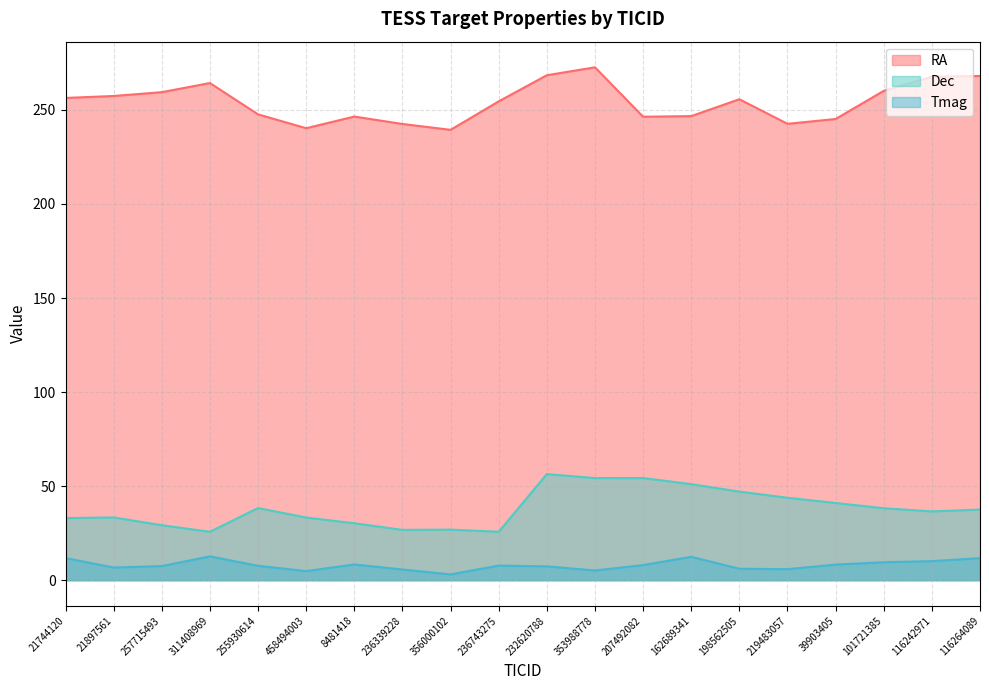

Reading left to right, extract all data points from this chart.

RA: 256.3	257.4	259.4	264.3	247.6	240.3	246.5	242.5	239.4	254.5	268.4	272.6	246.4	246.7	255.7	242.6	245.2	260.1	267.6	268.0
Dec: 33.0	33.4	29.2	25.7	38.3	33.3	30.3	26.7	26.9	25.7	56.4	54.3	54.3	51.0	47.1	43.8	41.0	38.2	36.6	37.5
Tmag: 11.7	6.7	7.5	12.7	7.6	4.8	8.4	5.7	3.1	7.8	7.3	5.2	8.0	12.4	6.1	5.9	8.3	9.5	10.1	11.7